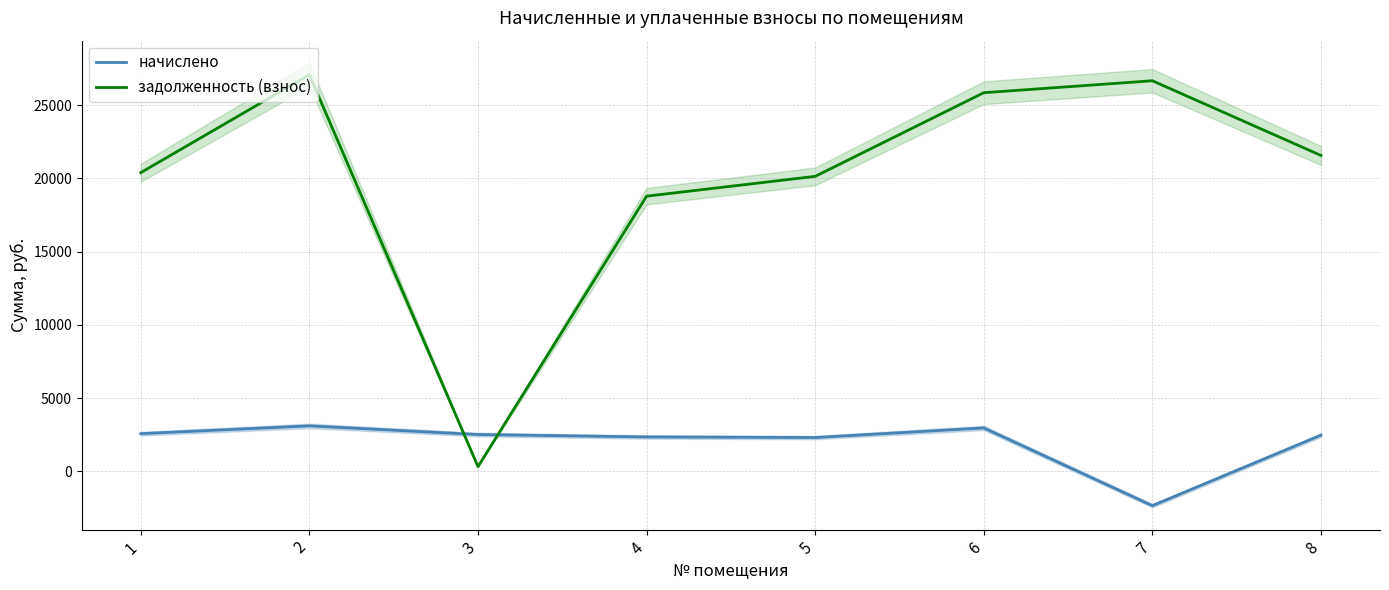

What is the highest value of the начислено series?

3106.3